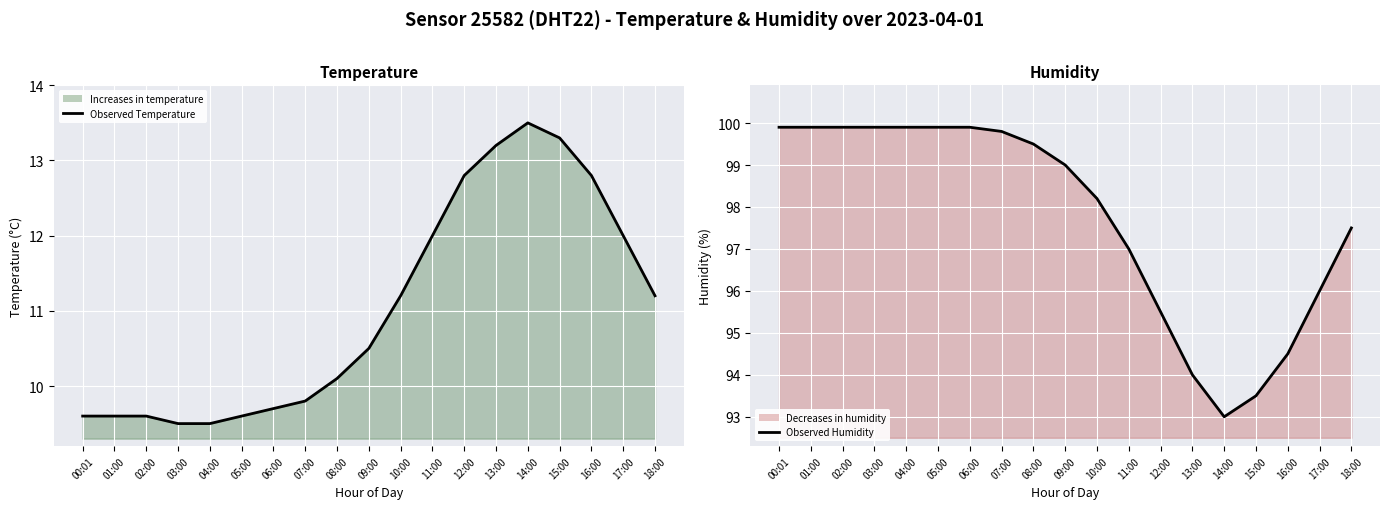

At which category does Observed Humidity reach its first local valley?

14:00